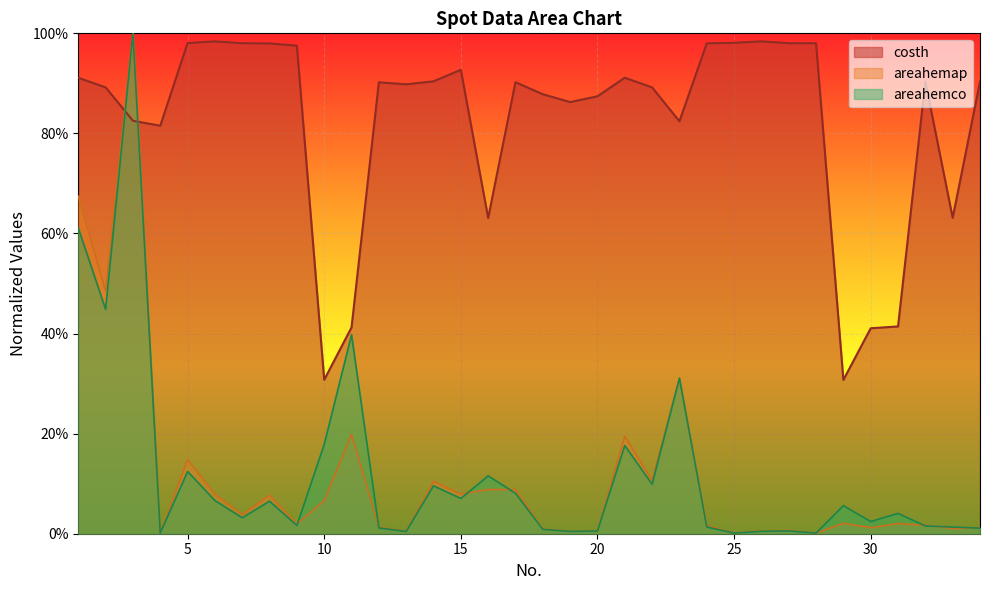

Reading right to left, list all the values displayed in this chart.

costh: 0.9	0.6	0.9	0.4	0.4	0.3	1.0	1.0	1.0	1.0	1.0	0.8	0.9	0.9	0.9	0.9	0.9	0.9	0.6	0.9	0.9	0.9	0.9	0.4	0.3	1.0	1.0	1.0	1.0	1.0	0.8	0.8	0.9	0.9
areahemco: 0.0	0.0	0.0	0.0	0.0	0.1	0.0	0.0	0.0	0.0	0.0	0.3	0.1	0.2	0.0	0.0	0.0	0.1	0.1	0.1	0.1	0.0	0.0	0.4	0.2	0.0	0.1	0.0	0.1	0.1	0.0	1.0	0.4	0.6
areahemap: 0.0	0.0	0.0	0.0	0.0	0.0	0.0	0.0	0.0	0.0	0.0	0.3	0.1	0.2	0.0	0.0	0.0	0.1	0.1	0.1	0.1	0.0	0.0	0.2	0.1	0.0	0.1	0.0	0.1	0.1	0.0	1.0	0.5	0.7